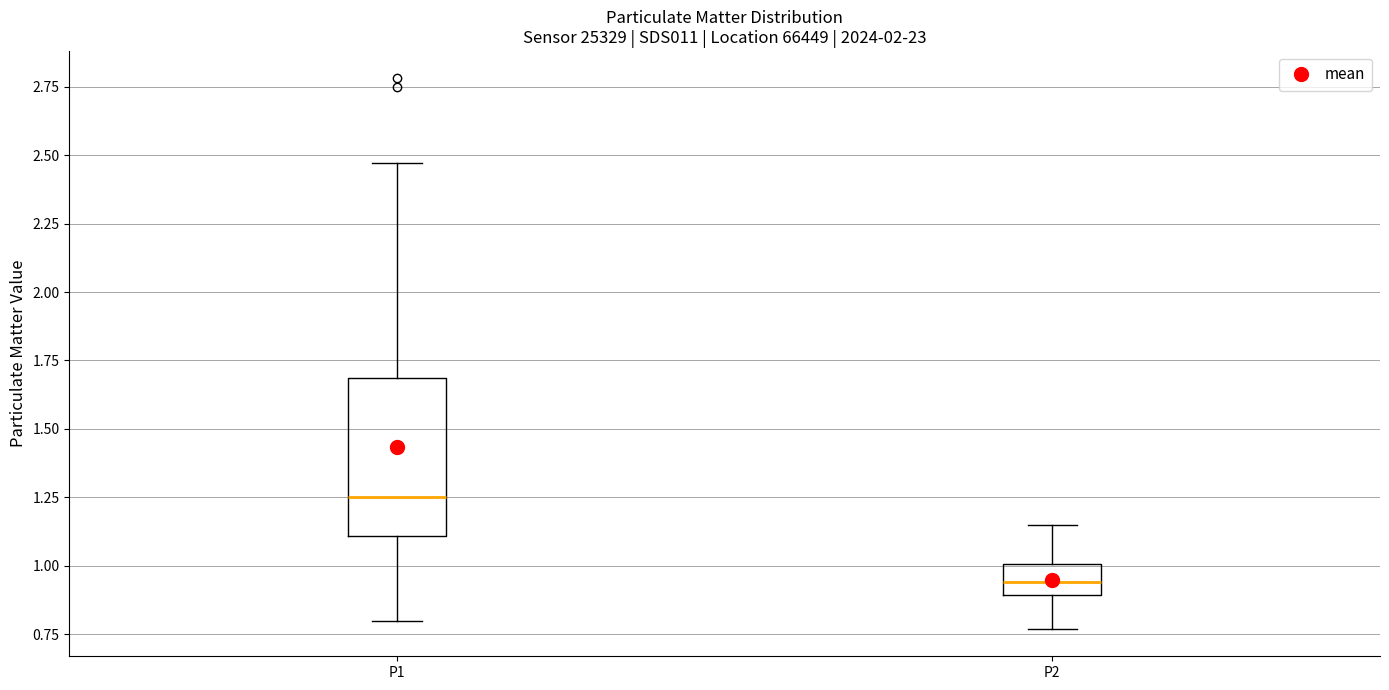

Which box has the highest median line?

P1